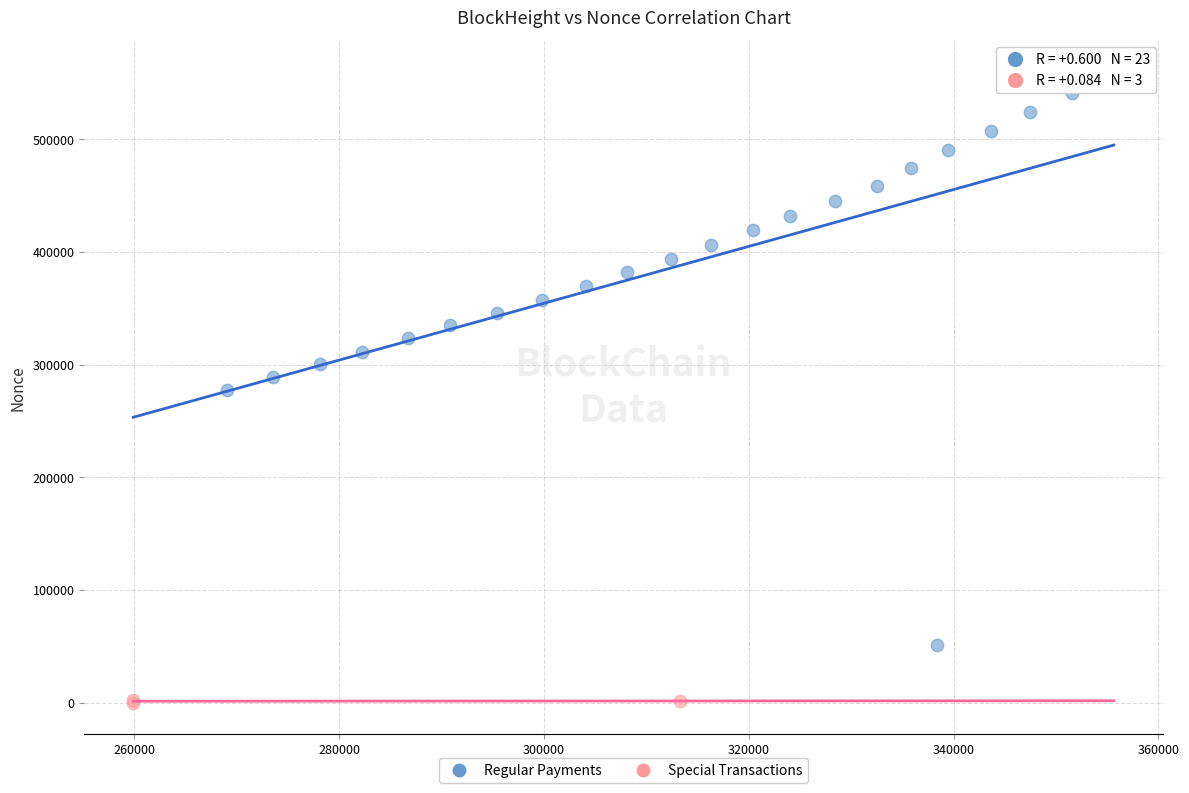

Which series contains the lowest Y value?

Special Transactions